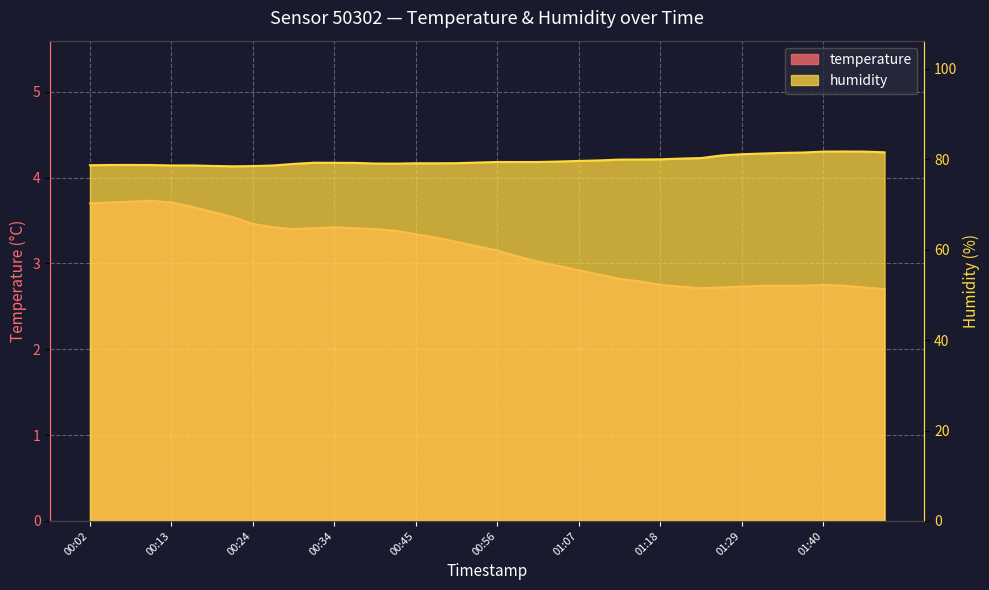

What position from the right is 01:21?

11